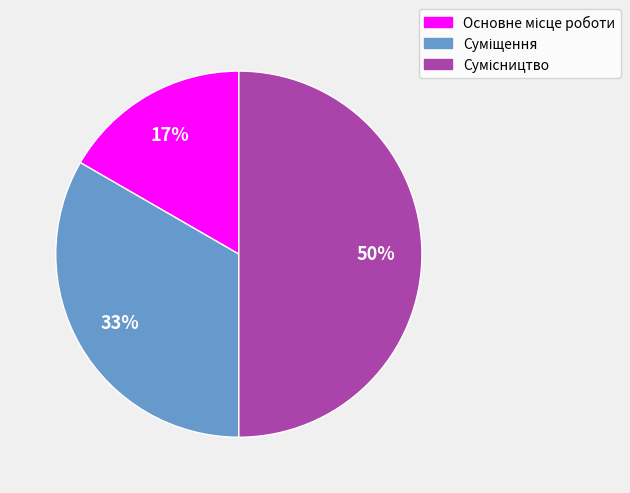

To the nearest percent, what is the average slice percentage?

33%